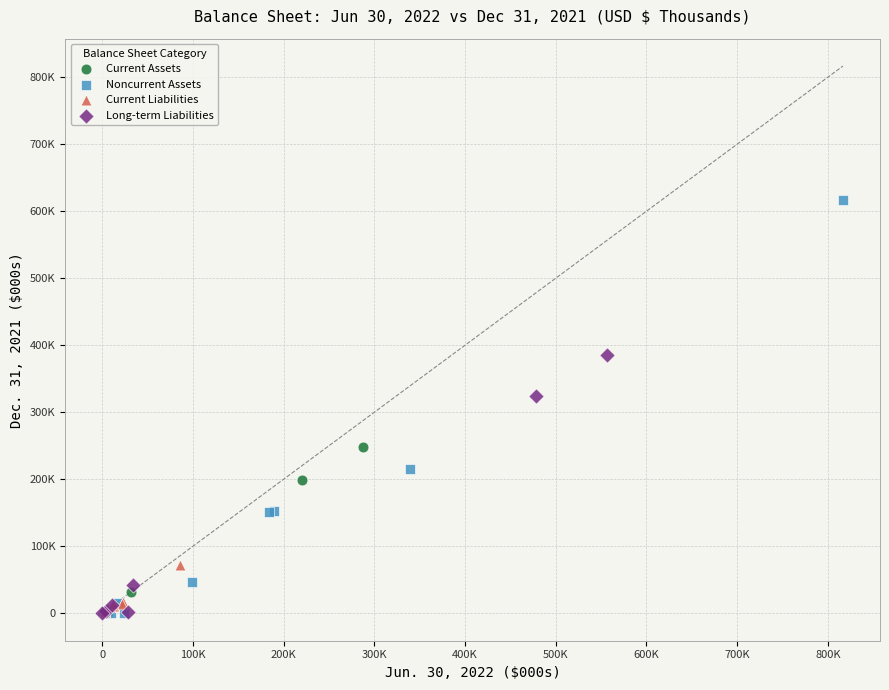

Which series reaches the maximum Y coordinate?

Noncurrent Assets